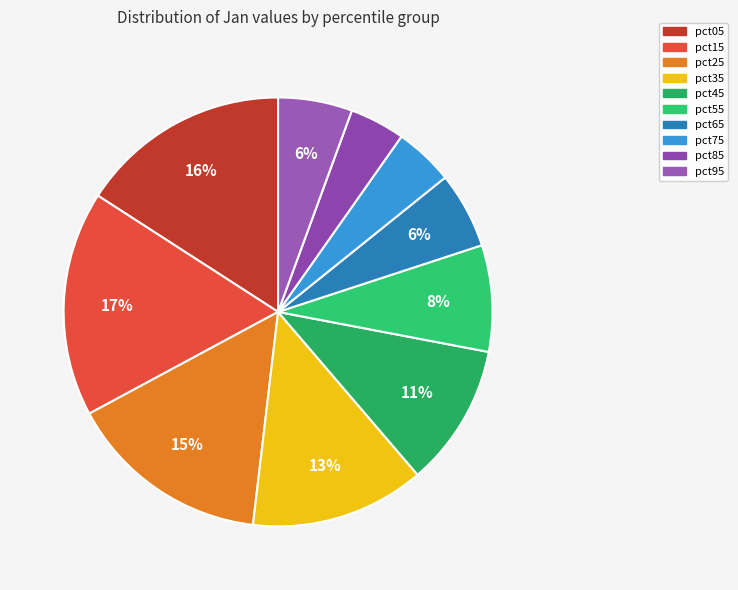

What percentage is the pct55 slice, to the nearest percent?

8%